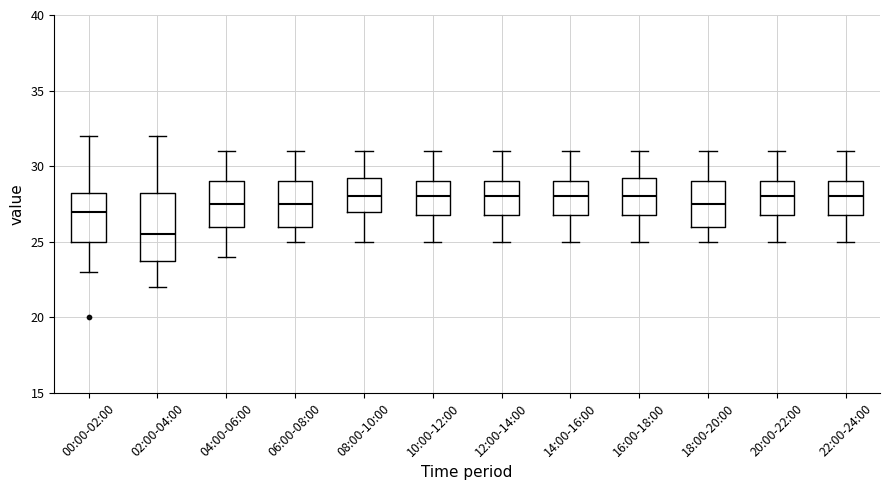

Reading left to right, transcribe this box plot: for each box, give where its median line is, the range the box spans, and where its two whiskers end, as read against the y-axis. The values are not printed on the chart, so give them approximately, as read against the axis.

00:00-02:00: median 27.0, box 25.0 to 28.5, whiskers 23.0 to 32.0
02:00-04:00: median 25.5, box 24.0 to 28.5, whiskers 22.0 to 32.0
04:00-06:00: median 27.5, box 26.0 to 29.0, whiskers 24.0 to 31.0
06:00-08:00: median 27.5, box 26.0 to 29.0, whiskers 25.0 to 31.0
08:00-10:00: median 28.0, box 27.0 to 29.5, whiskers 25.0 to 31.0
10:00-12:00: median 28.0, box 27.0 to 29.0, whiskers 25.0 to 31.0
12:00-14:00: median 28.0, box 27.0 to 29.0, whiskers 25.0 to 31.0
14:00-16:00: median 28.0, box 27.0 to 29.0, whiskers 25.0 to 31.0
16:00-18:00: median 28.0, box 27.0 to 29.5, whiskers 25.0 to 31.0
18:00-20:00: median 27.5, box 26.0 to 29.0, whiskers 25.0 to 31.0
20:00-22:00: median 28.0, box 27.0 to 29.0, whiskers 25.0 to 31.0
22:00-24:00: median 28.0, box 27.0 to 29.0, whiskers 25.0 to 31.0